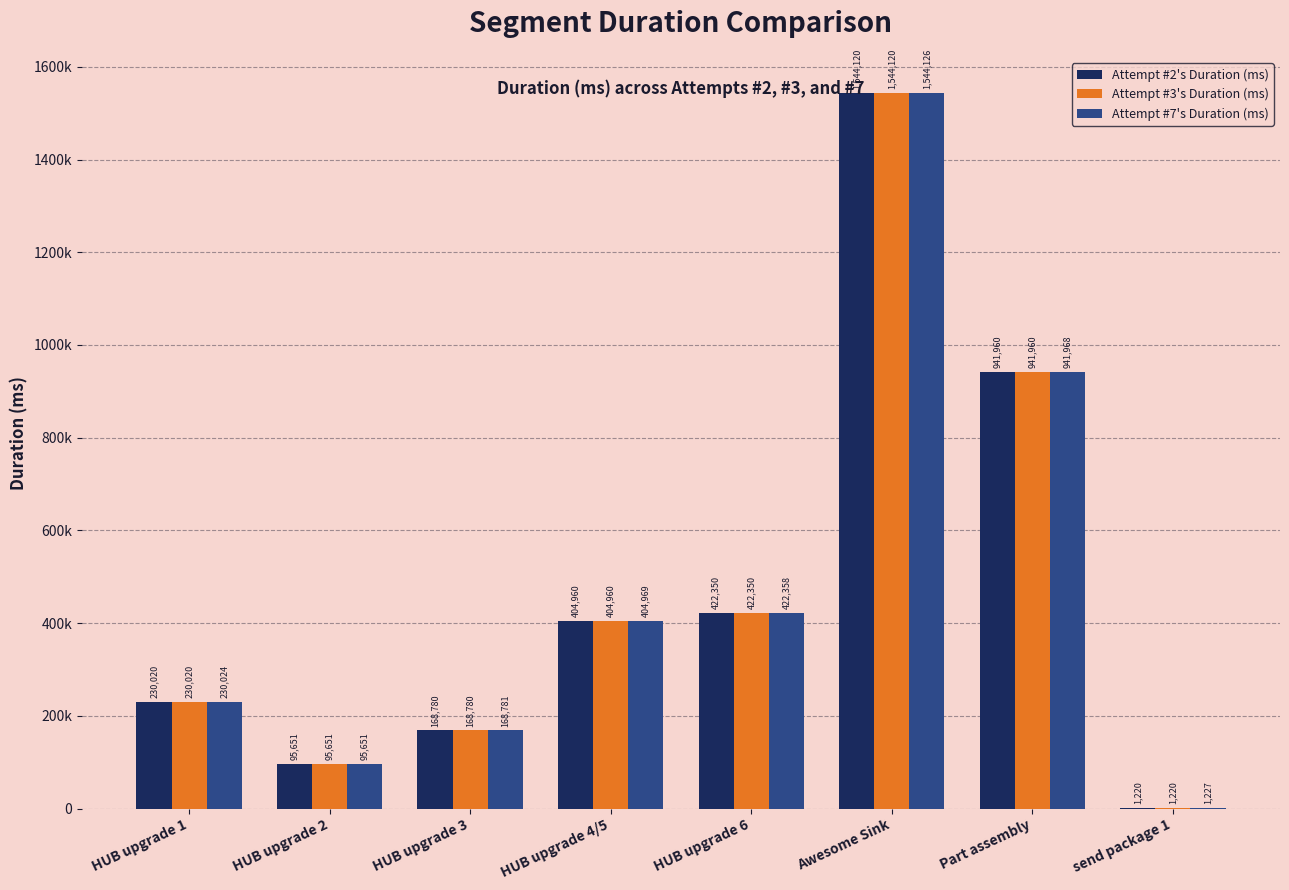

What are all the series names shown in the legend?

Attempt #2's Duration (ms), Attempt #3's Duration (ms), Attempt #7's Duration (ms)